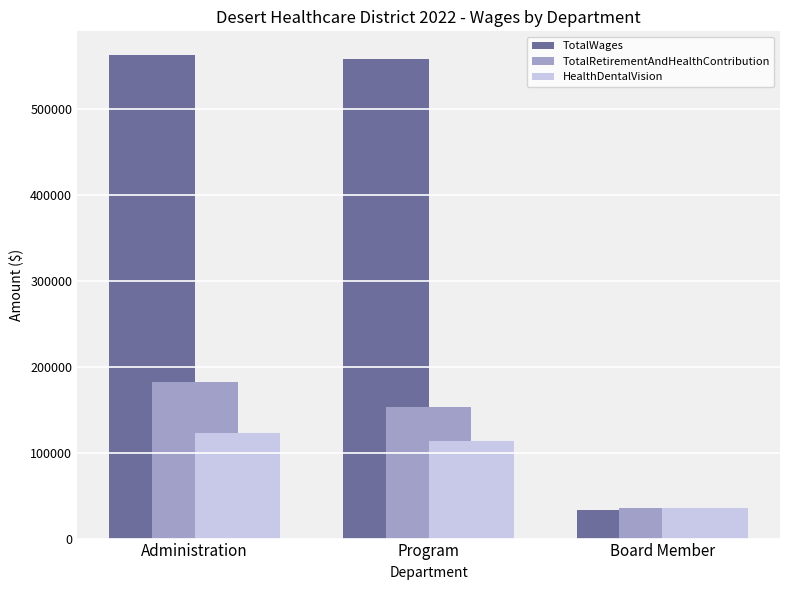

Rank the categories by HealthDentalVision value from highest to lowest.

Administration, Program, Board Member